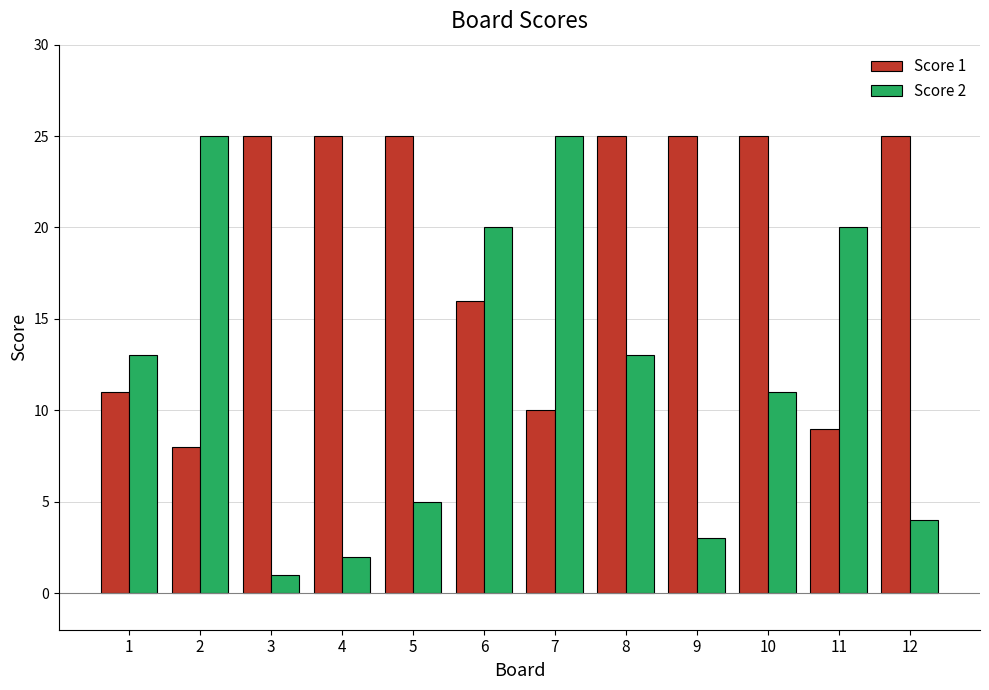

What is the sum of the Score 2 values at 3 and 10?

12